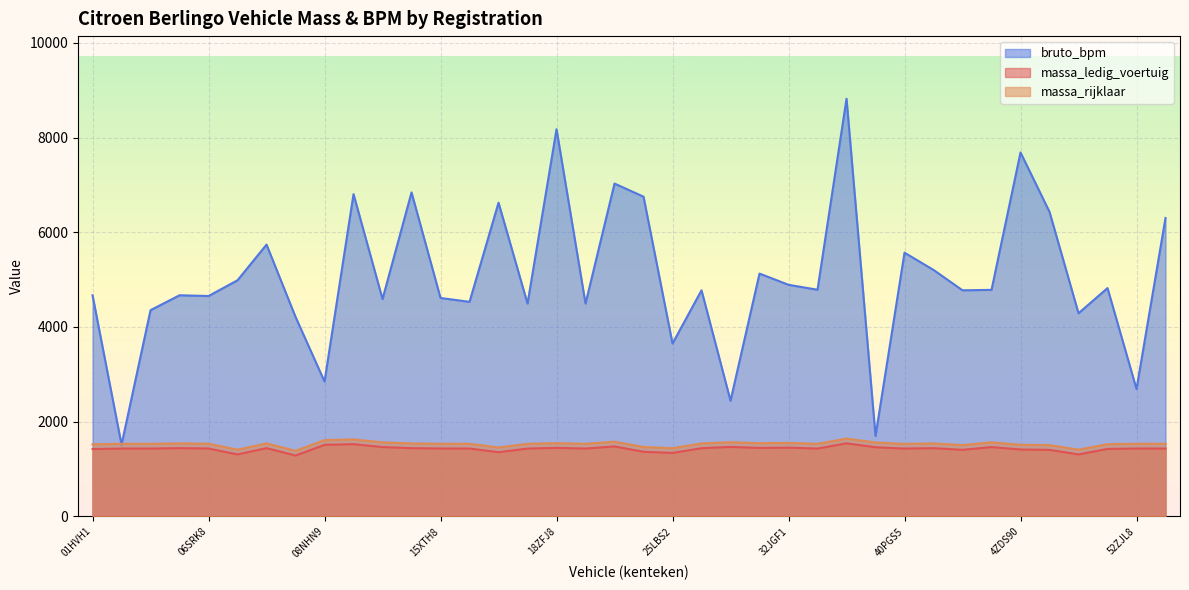

At which category does massa_rijklaar reach its first local valley?

06TFSG